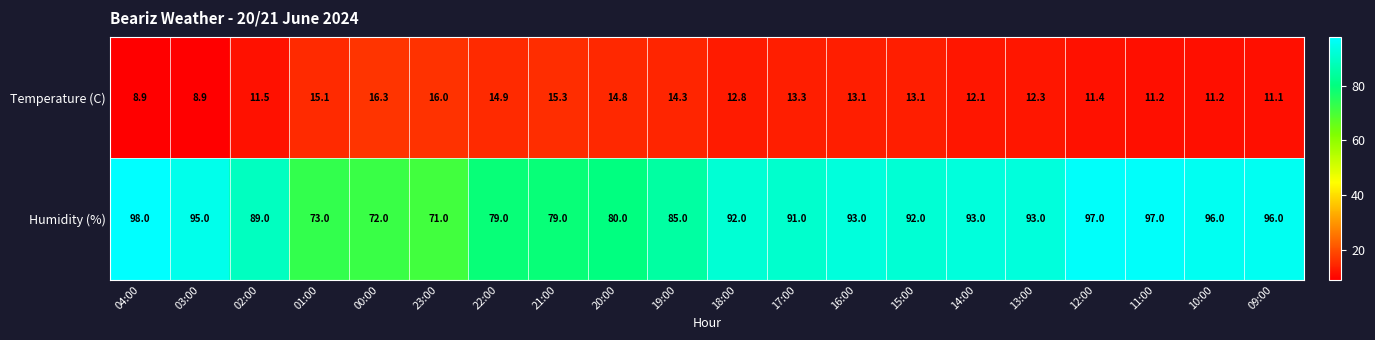

The value of Temperature (C) at 14:00 is 21.7. True or false?

False